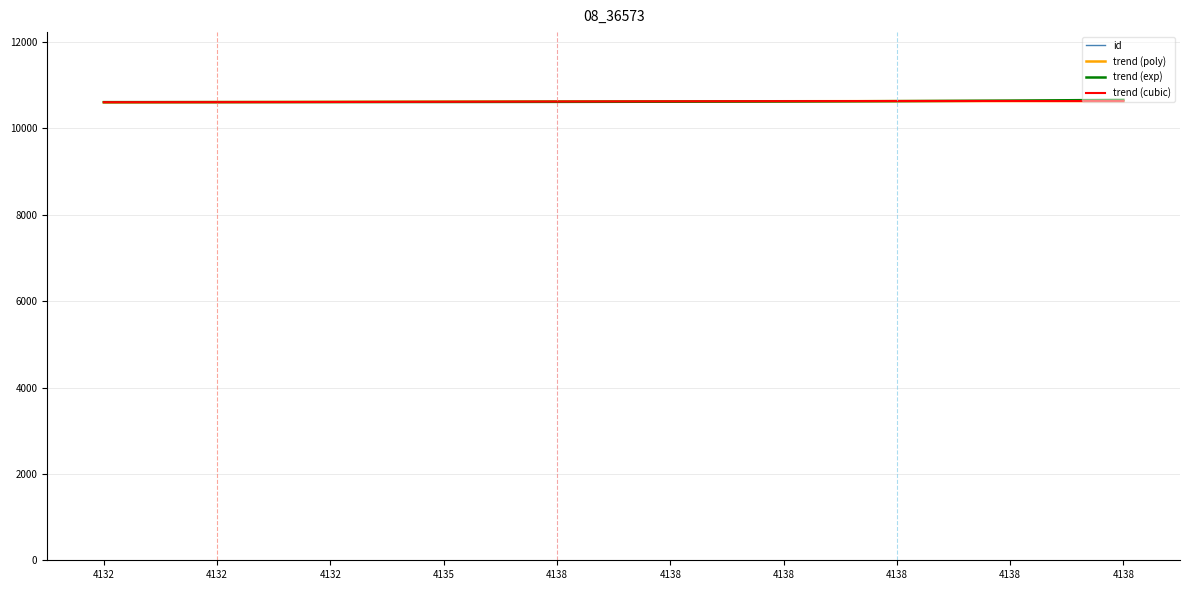

Reading left to right, extract all data points from this chart.

id: 10607.0	10608.0	10609.0	10611.0	10627.0	10629.0	10630.0	10631.0	10632.0	10634.0
trend (poly): 10603.2	10608.6	10613.5	10617.9	10621.9	10625.4	10628.5	10631.0	10633.2	10634.8
trend (exp): 10607.7	10608.5	10609.7	10611.4	10613.9	10617.6	10623.0	10630.9	10642.6	10659.8
trend (cubic): 10606.1	10607.6	10611.1	10615.8	10621.1	10626.2	10630.6	10633.4	10634.1	10632.0